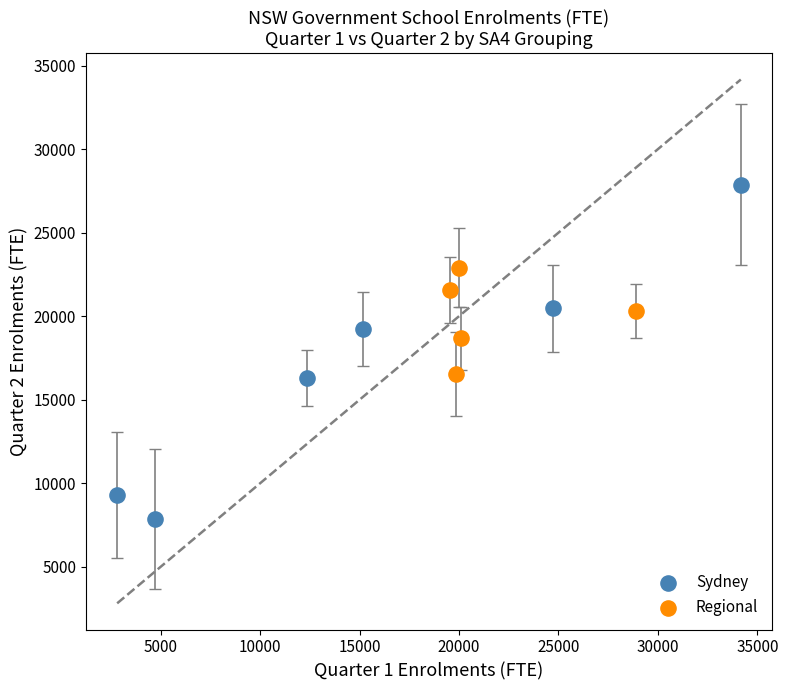

Which series contains the lowest Y value?

Sydney